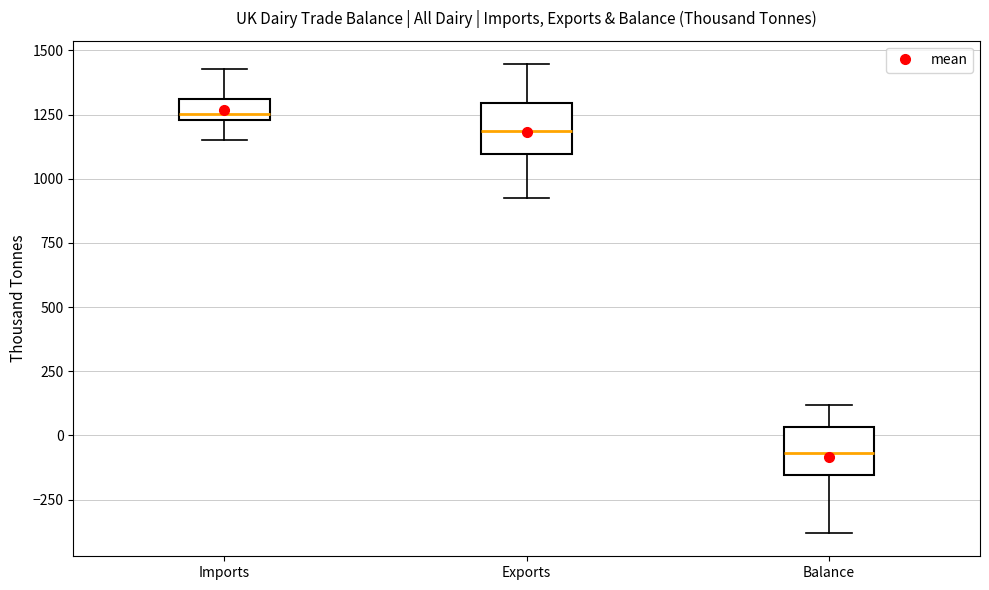

Which box's median line is the lowest?

Balance